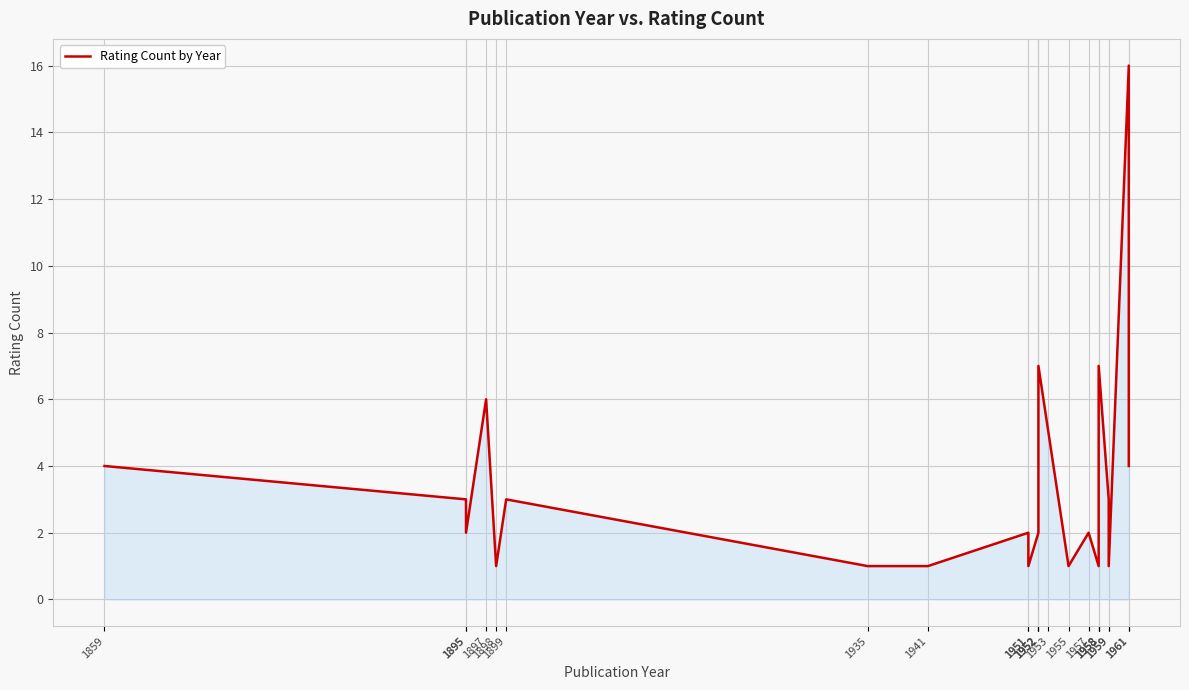

At which category does the chart reach its peak across all series?

1961